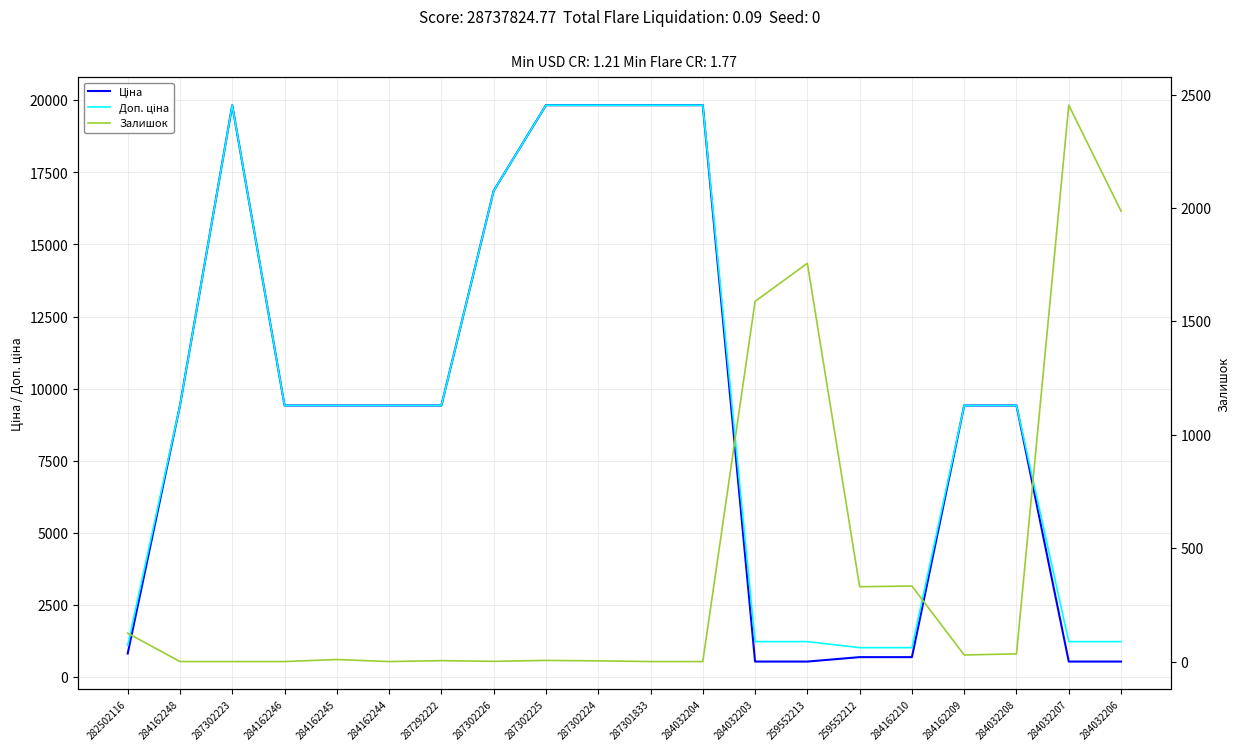

What are all the series names shown in the legend?

Ціна, Доп. ціна, Залишок